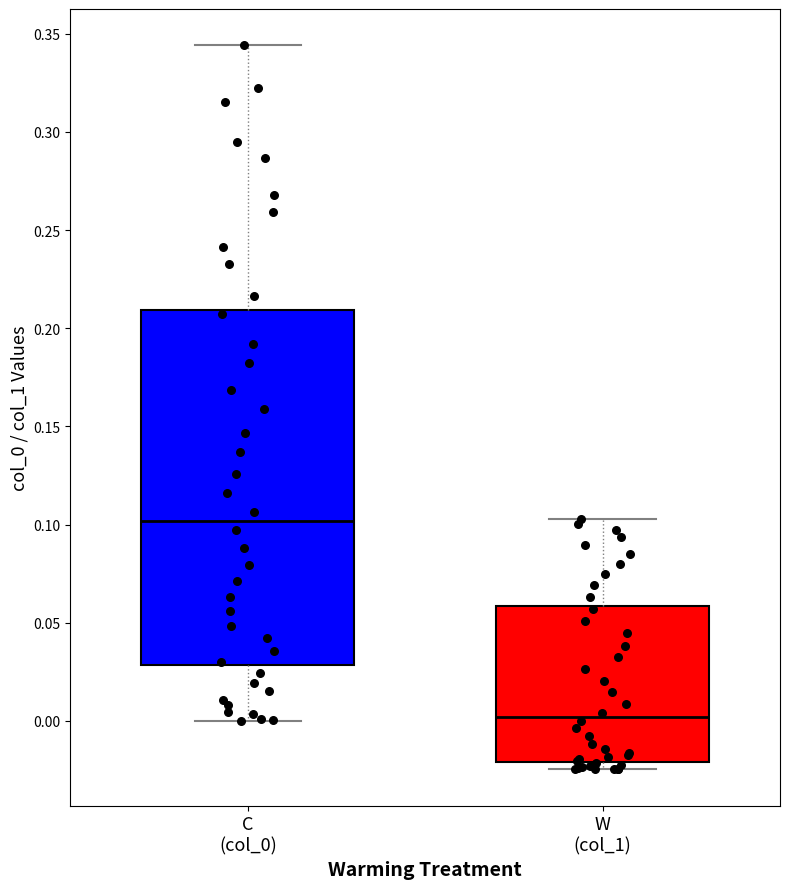

Reading left to right, transcribe this box plot: for each box, give where its median line is, the range the box spans, and where its two whiskers end, as read against the y-axis. The values are not printed on the chart, so give them approximately, as read against the axis.

C (col_0): median 0.100, box 0.030 to 0.210, whiskers 0.000 to 0.345
W (col_1): median 0.000, box -0.020 to 0.060, whiskers -0.025 to 0.105